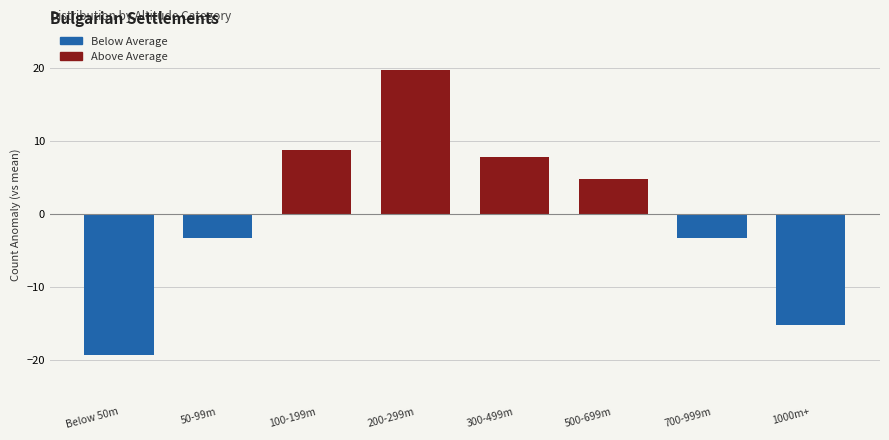

Reading left to right, transcribe all the data shown in this chart.

Below 50m=-19.2	50-99m=-3.2	100-199m=8.8	200-299m=19.8	300-499m=7.8	500-699m=4.8	700-999m=-3.2	1000m+=-15.2